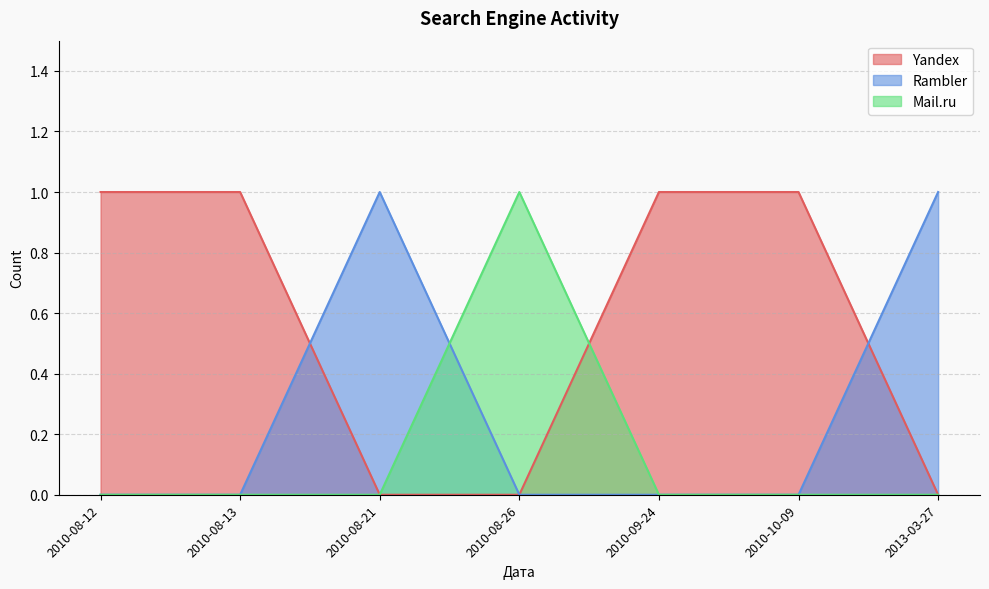

Where is the first local maximum for Rambler?

2010-08-21